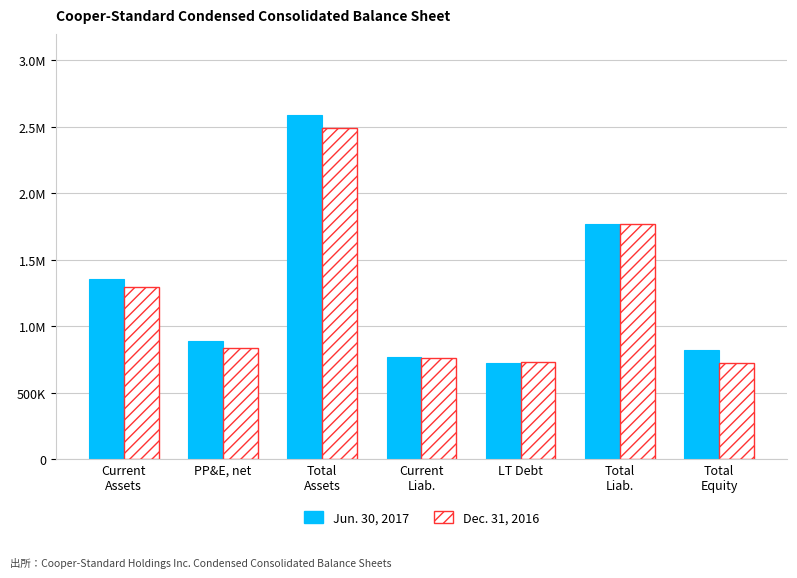

List the series in order of their peak value, lowest first.

Dec. 31, 2016, Jun. 30, 2017